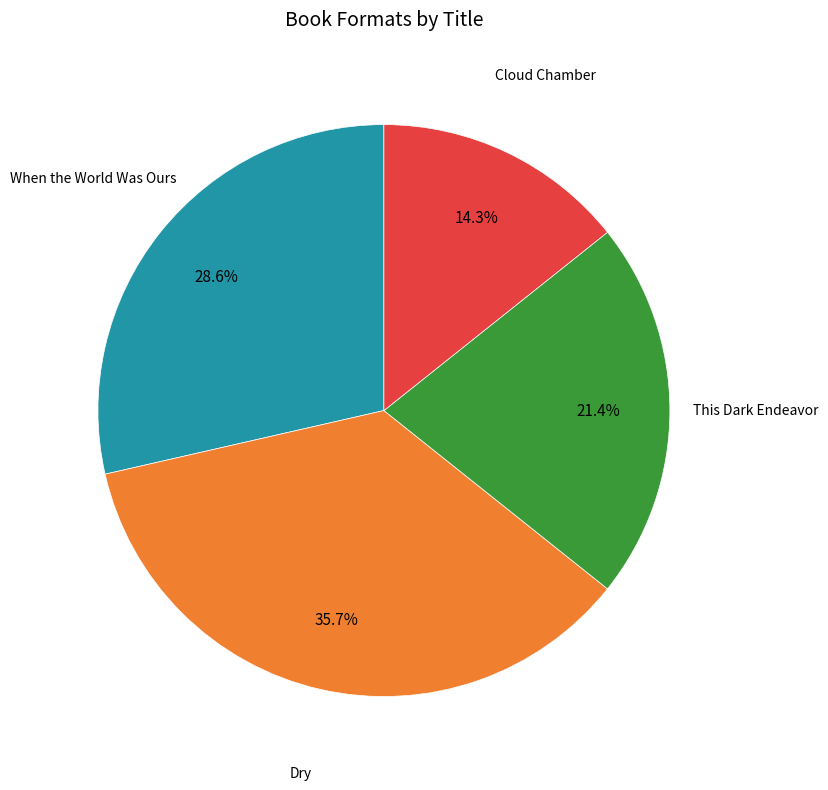

Rank the categories by value from highest to lowest.

Dry, When the World Was Ours, This Dark Endeavor, Cloud Chamber